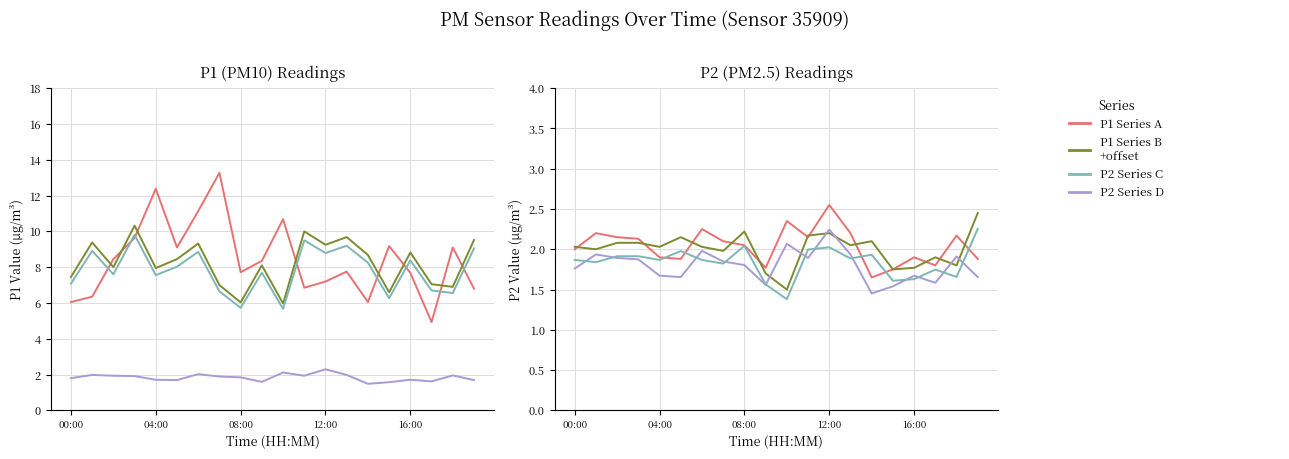

True or false: P2 and P1_b cross at least once.

False